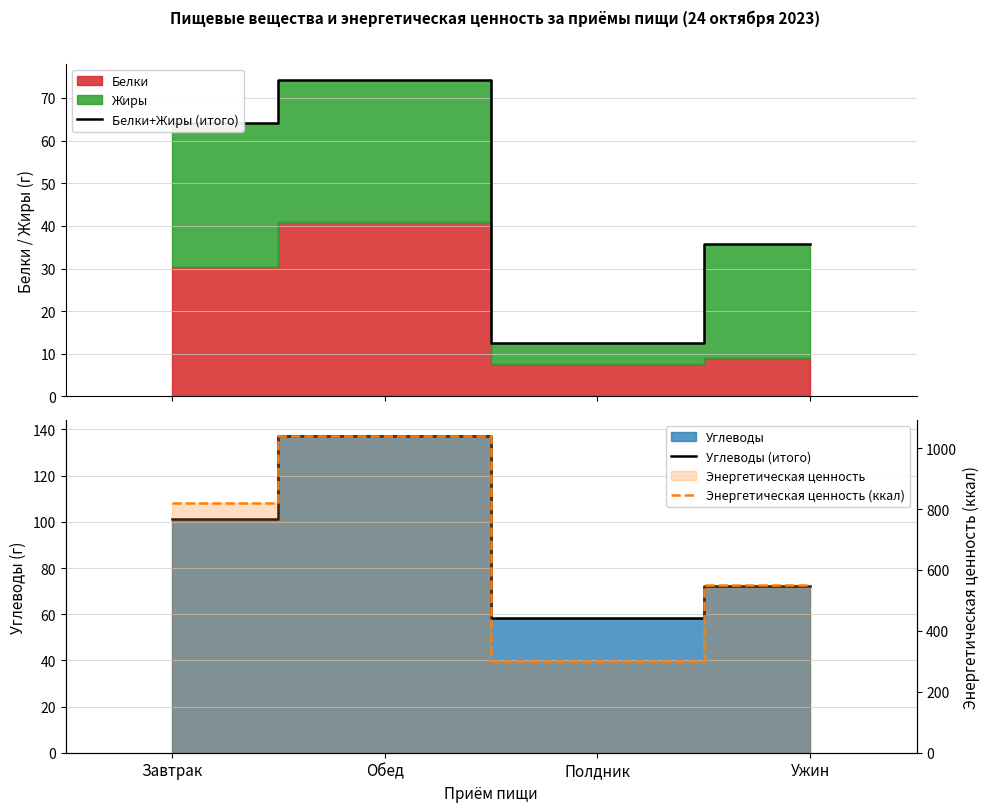

List the series in order of their peak value, highest first.

Энергетическая ценность (ккал), Углеводы (итого), Белки+Жиры (итого)